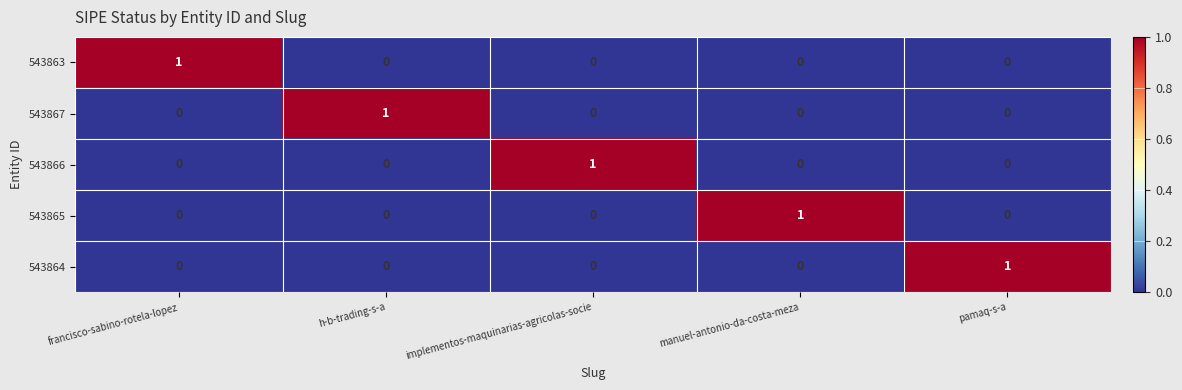

The value of 543865 at francisco-sabino-rotela-lopez is -1. True or false?

False